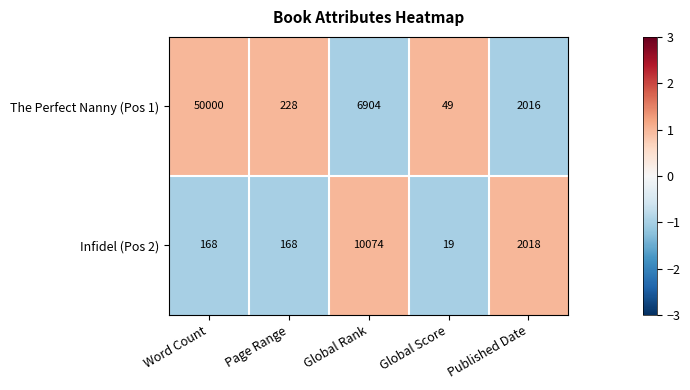

At which category does the chart reach its peak across all series?

Word Count